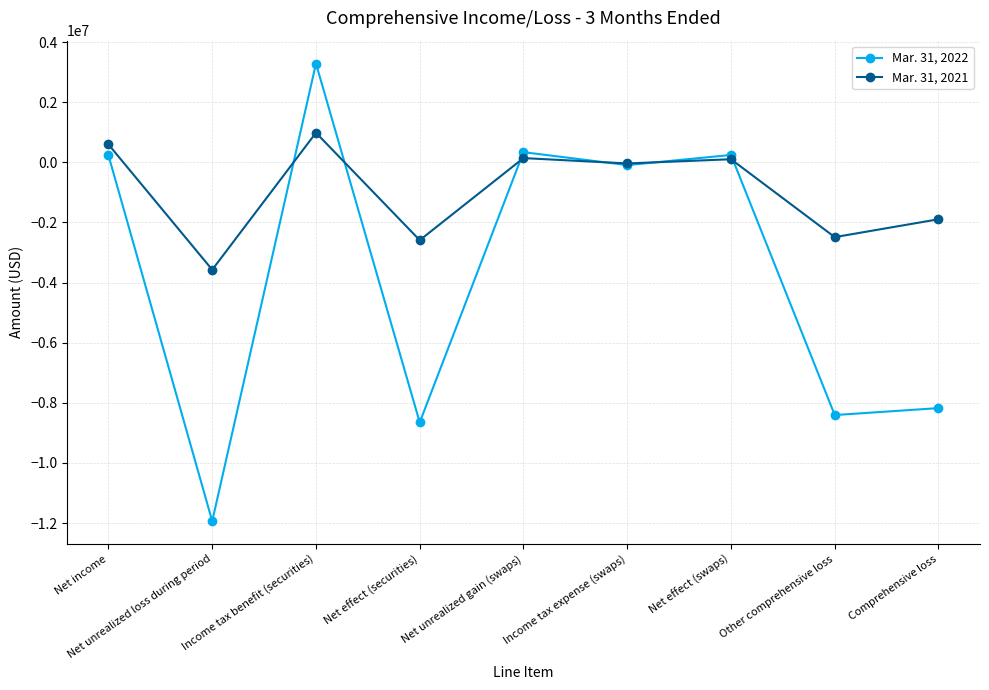

What position from the right is Net income?

9